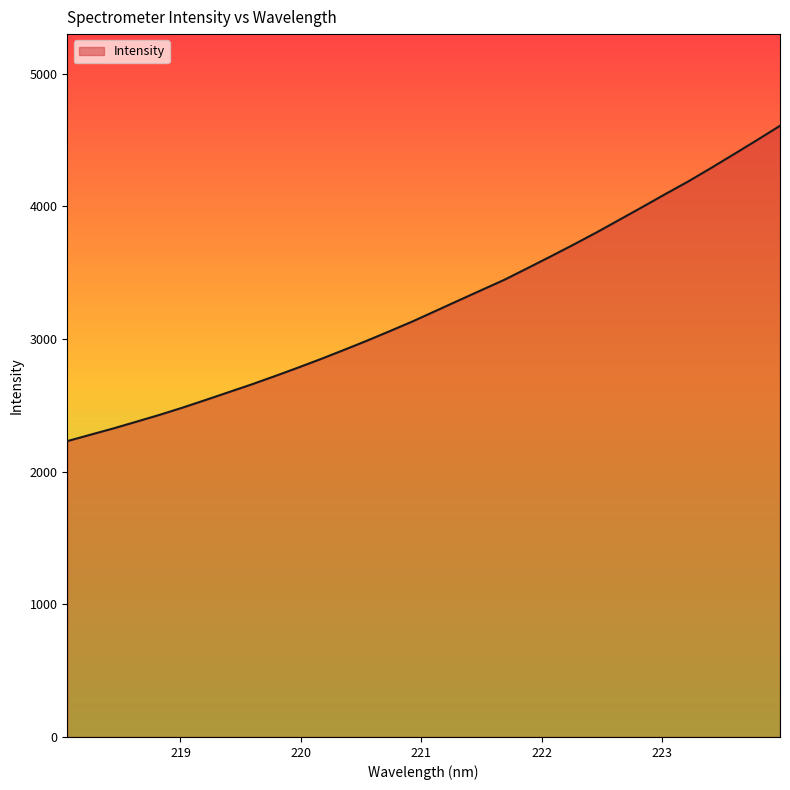

How many lines are shown in the chart?

1